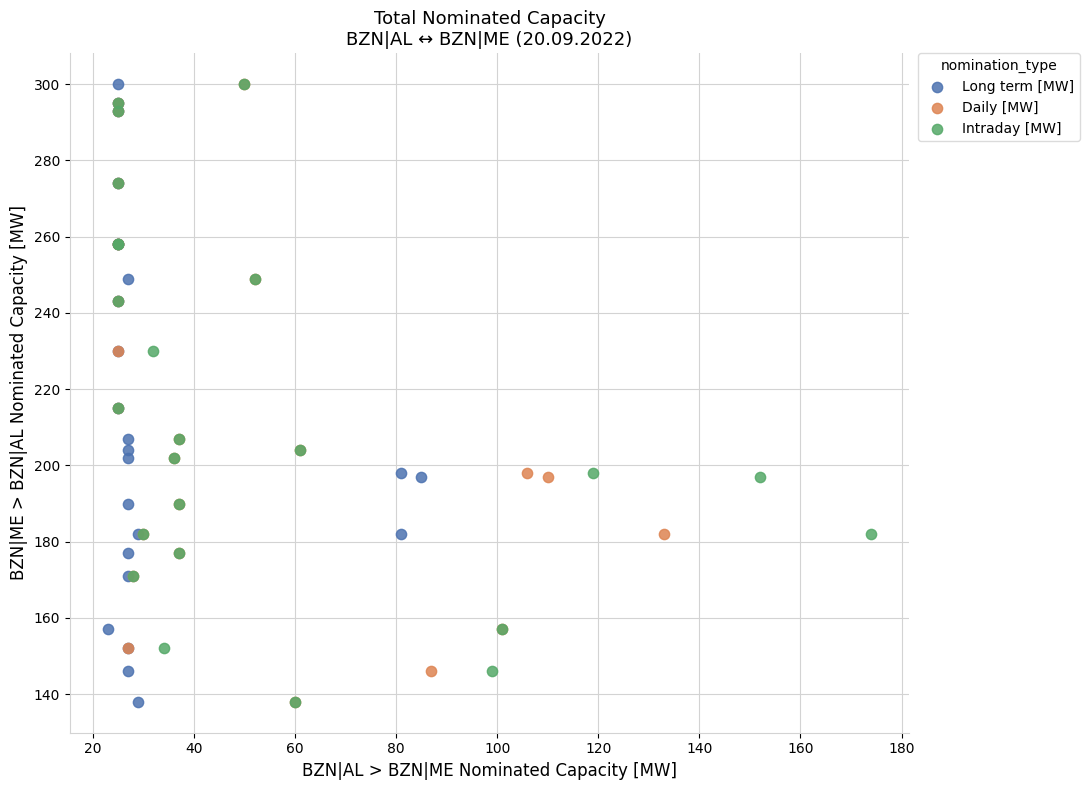

What are all the series names shown in the legend?

Long term [MW], Daily [MW], Intraday [MW]